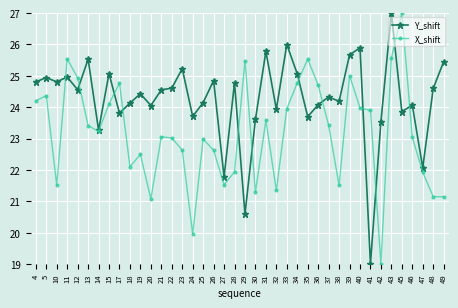

Which series ends up on top after the final intersection of Y_shift and X_shift?

Y_shift